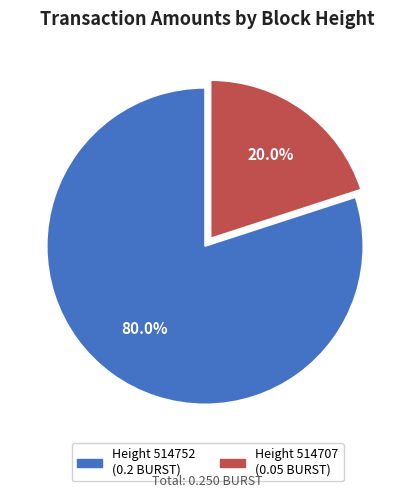

Is there any slice that represents more than half of the pie?

Yes